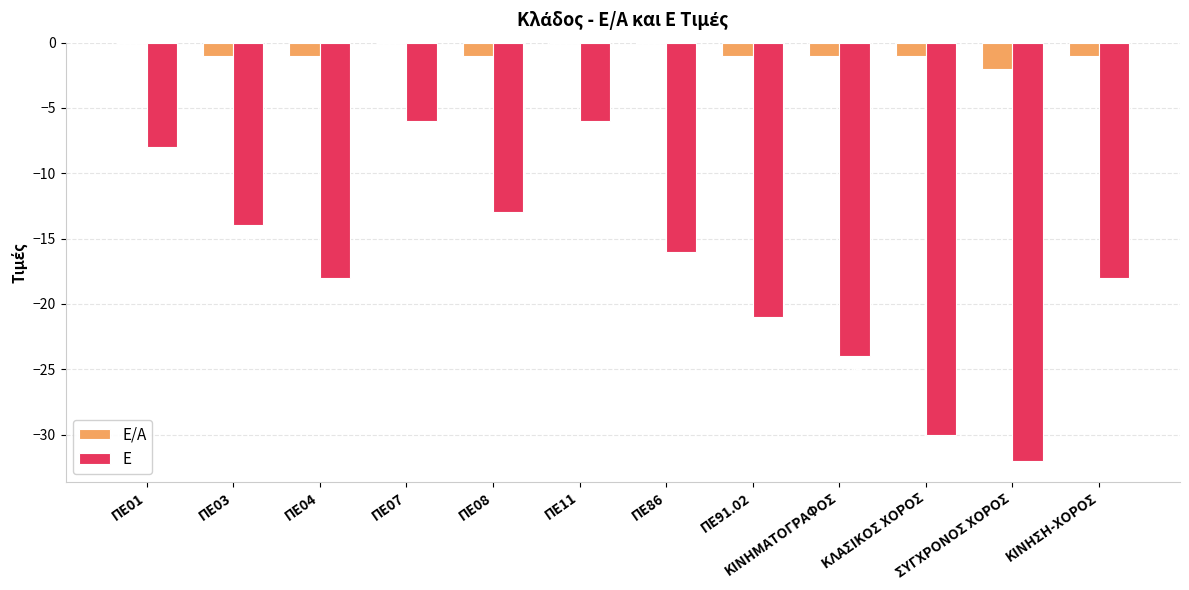

Count the number of data series in this chart.

2